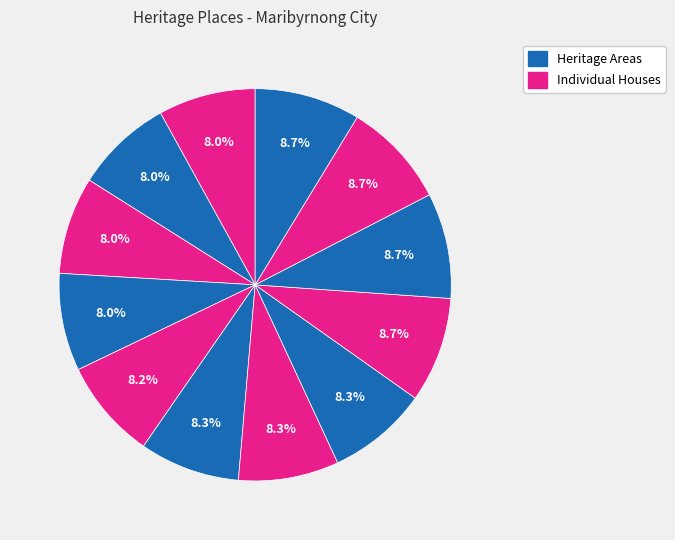

Is there any slice that represents more than half of the pie?

No